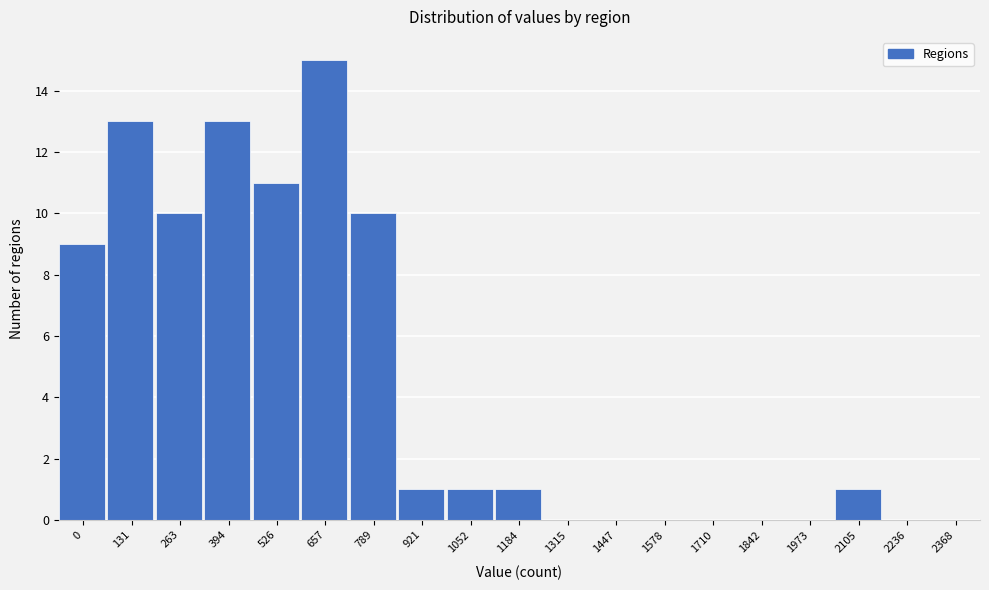

Reading left to right, what are all the values shown in this chart?

0=9	131=13	263=10	394=13	526=11	657=15	789=10	921=1	1052=1	1184=1	1315=0	1447=0	1578=0	1710=0	1842=0	1973=0	2105=1	2236=0	2368=0